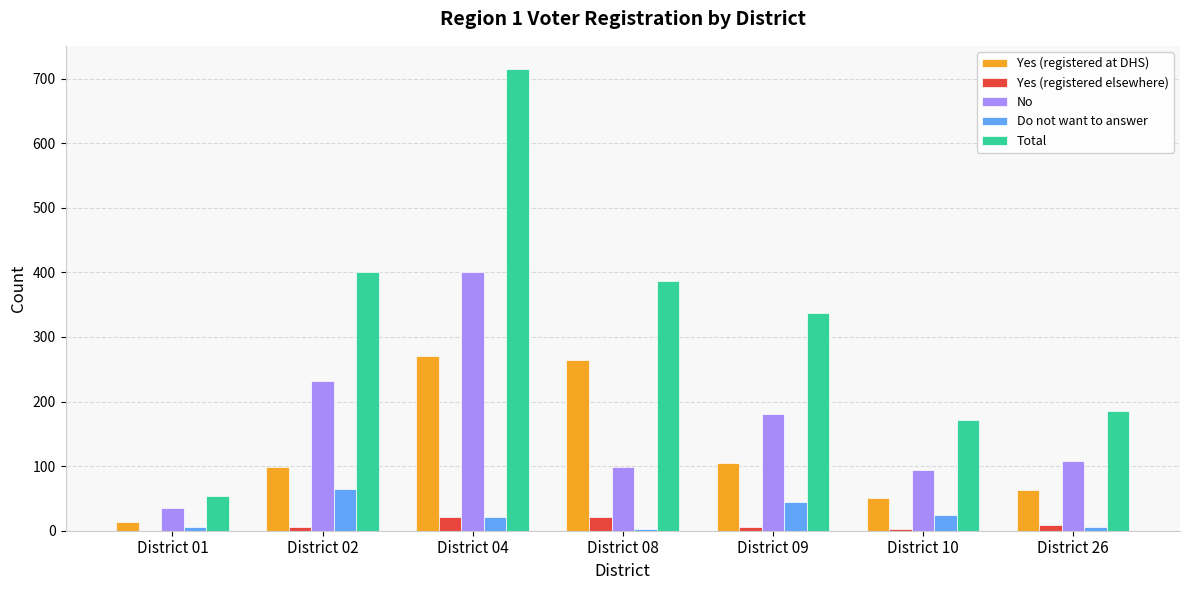

Which series has the largest total across all categories?

Total